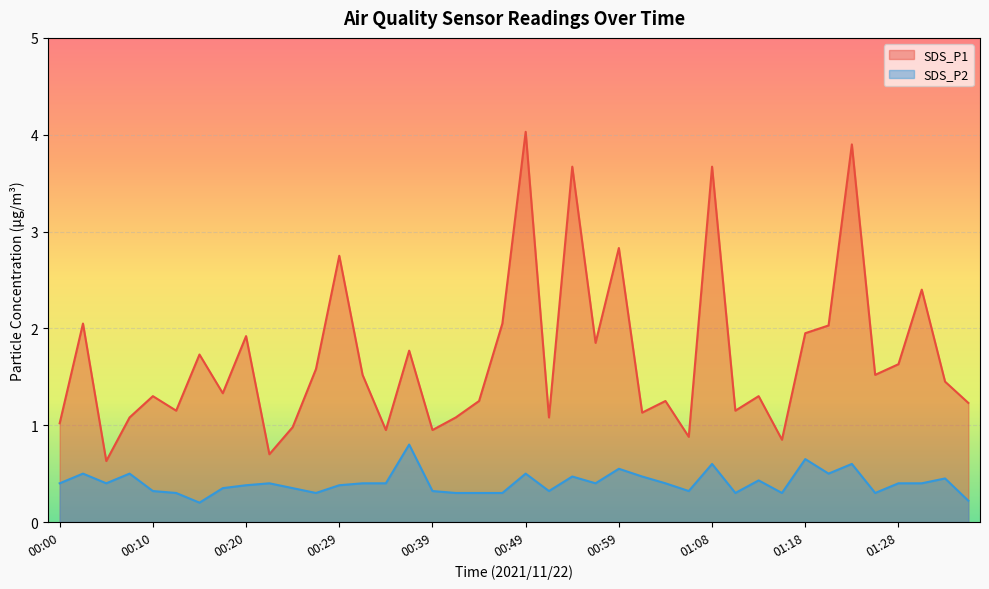

Reading right to left, transcribe all the data shown in this chart.

SDS_P1: 01:35=1.2	01:33=1.4	01:30=2.4	01:28=1.6	01:25=1.5	01:23=3.9	01:21=2.0	01:18=1.9	01:16=0.8	01:13=1.3	01:11=1.1	01:08=3.7	01:06=0.9	01:04=1.2	01:01=1.1	00:59=2.8	00:56=1.9	00:54=3.7	00:51=1.1	00:49=4.0	00:47=2.0	00:44=1.2	00:42=1.1	00:39=0.9	00:37=1.8	00:34=0.9	00:32=1.5	00:29=2.8	00:27=1.6	00:25=1.0	00:22=0.7	00:20=1.9	00:17=1.3	00:15=1.7	00:12=1.1	00:10=1.3	00:07=1.1	00:05=0.6	00:03=2.0	00:00=1.0
SDS_P2: 01:35=0.2	01:33=0.5	01:30=0.4	01:28=0.4	01:25=0.3	01:23=0.6	01:21=0.5	01:18=0.7	01:16=0.3	01:13=0.4	01:11=0.3	01:08=0.6	01:06=0.3	01:04=0.4	01:01=0.5	00:59=0.6	00:56=0.4	00:54=0.5	00:51=0.3	00:49=0.5	00:47=0.3	00:44=0.3	00:42=0.3	00:39=0.3	00:37=0.8	00:34=0.4	00:32=0.4	00:29=0.4	00:27=0.3	00:25=0.3	00:22=0.4	00:20=0.4	00:17=0.3	00:15=0.2	00:12=0.3	00:10=0.3	00:07=0.5	00:05=0.4	00:03=0.5	00:00=0.4